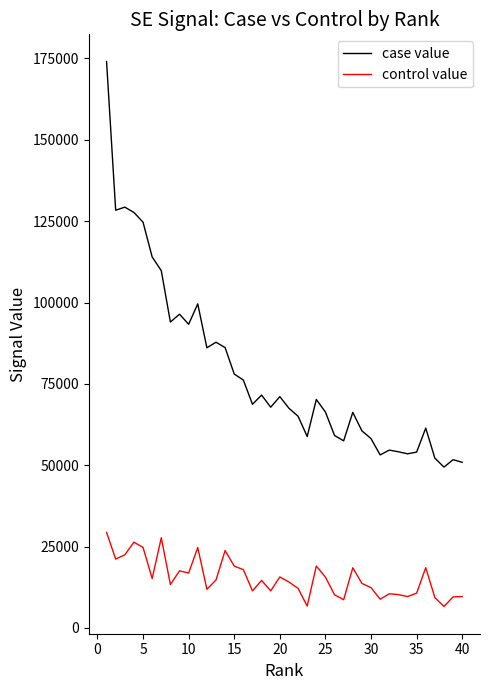

What is the minimum value for case value?

49418.0